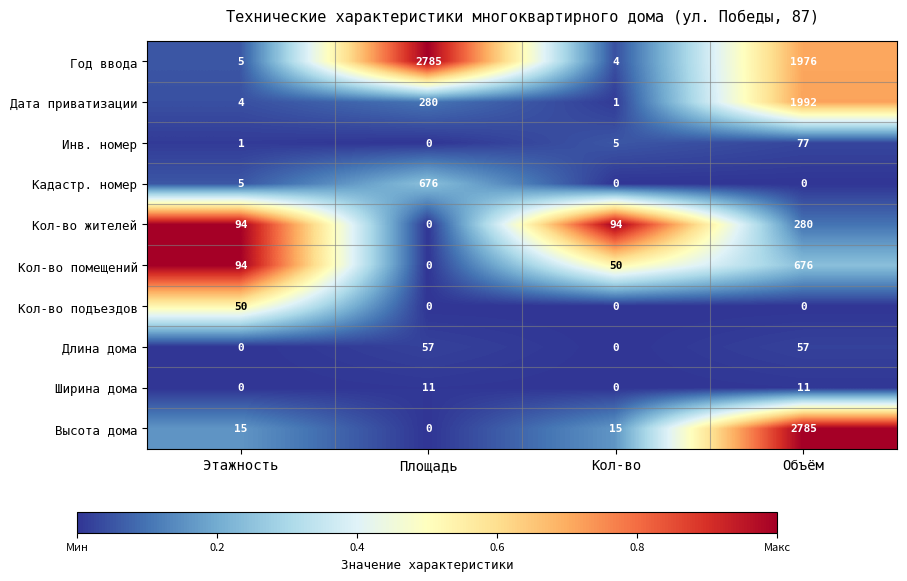

Which series has the widest spread of values?

Высота дома